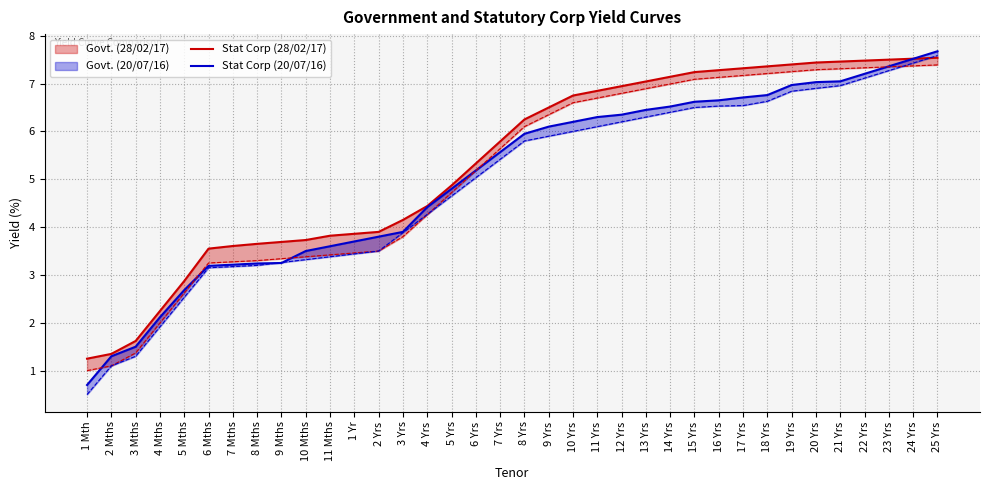

True or false: Stat Corp (20/07/16) has more than 1 interior local peaks.

False